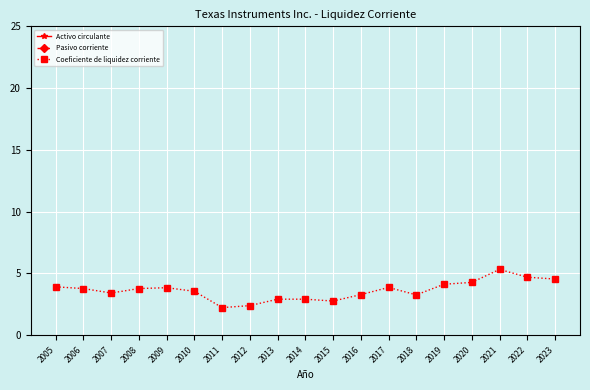

Reading left to right, list all the values displayed in this chart.

Activo circulante: 9185.0	7854.0	6918.0	5790.0	6114.0	7060.0	7828.0	8230.0	8019.0	7768.0	7074.0	7457.0	8734.0	8097.0	8761.0	10239.0	13685.0	14021.0	15122.0
Pasivo corriente: 2346.0	2078.0	2025.0	1532.0	1587.0	1981.0	3499.0	3430.0	2747.0	2662.0	2555.0	2264.0	2258.0	2474.0	2123.0	2390.0	2569.0	2985.0	3320.0
Coeficiente de liquidez corriente: 3.9	3.8	3.4	3.8	3.9	3.6	2.2	2.4	2.9	2.9	2.8	3.3	3.9	3.3	4.1	4.3	5.3	4.7	4.5